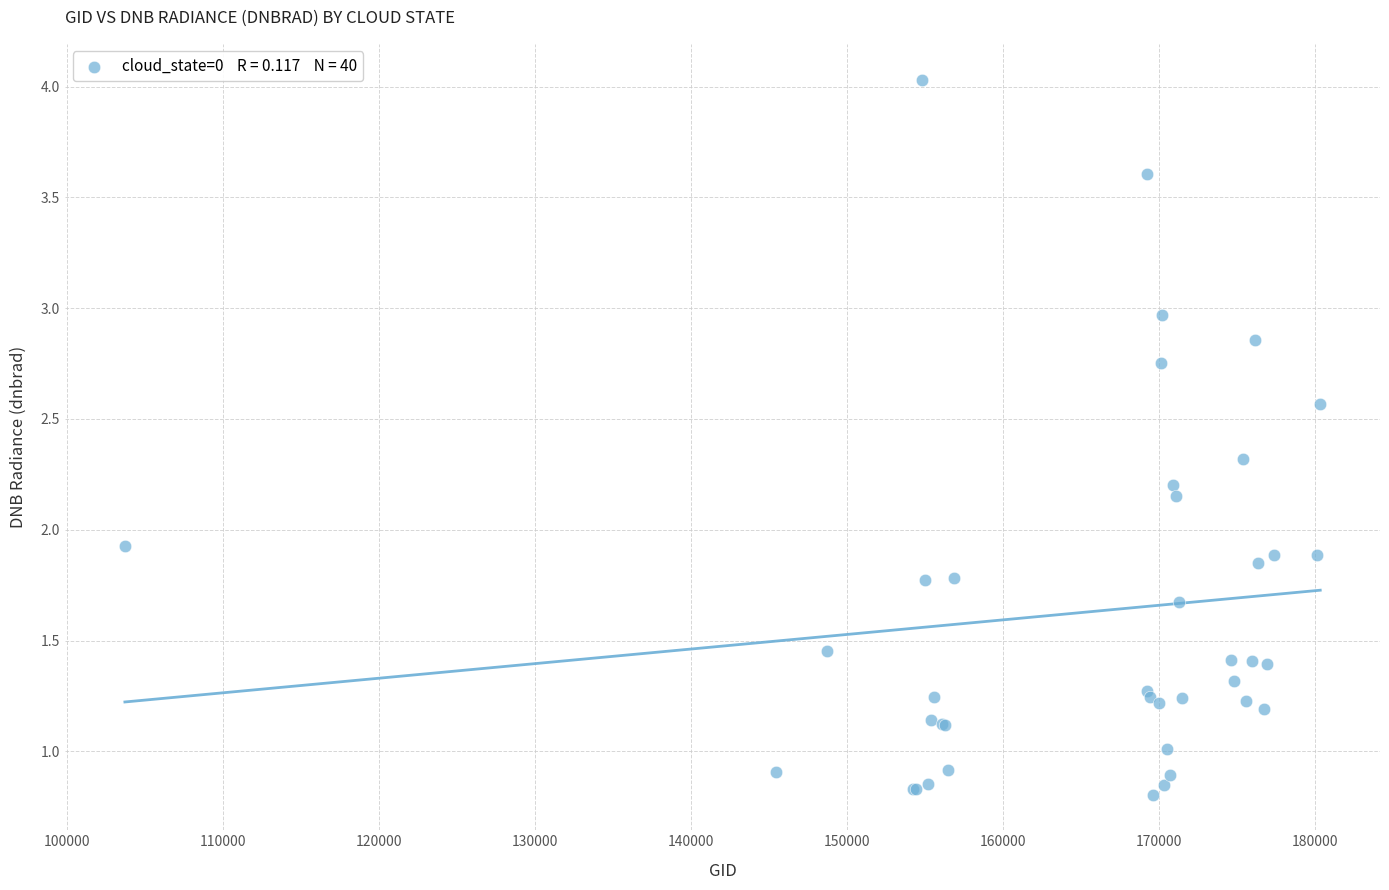

What Y value in the scatter plot is closest to 2?

1.9